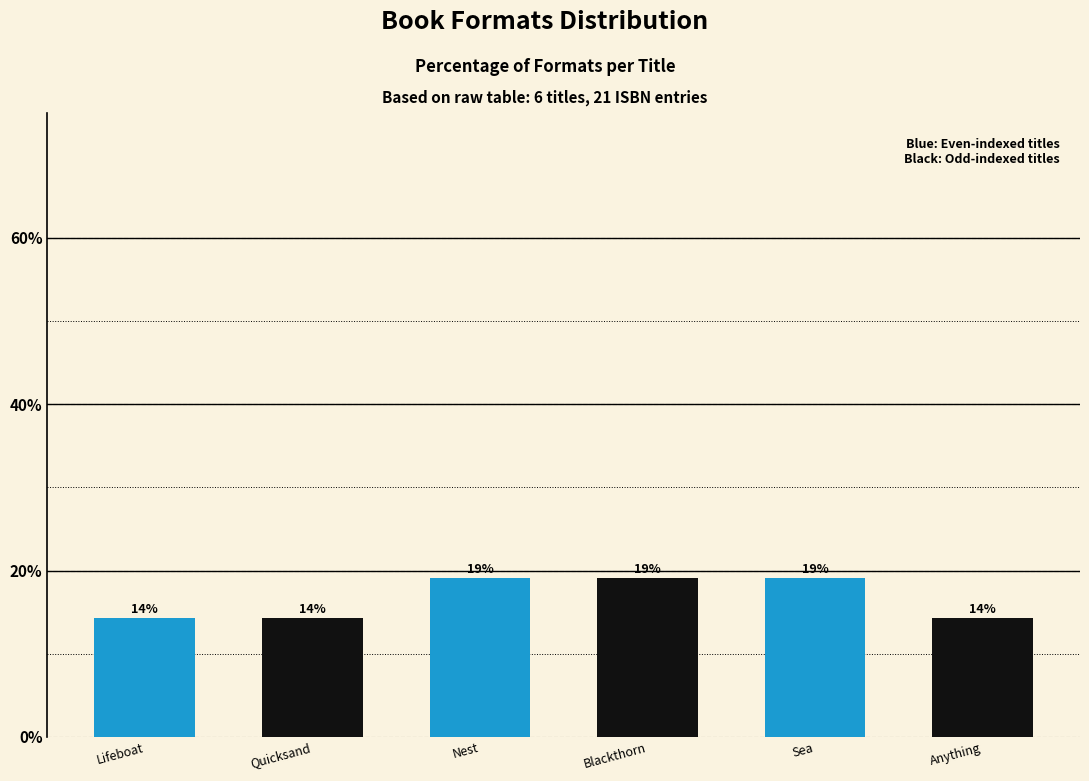

What is the label of the 6th bar from the left?

Anything